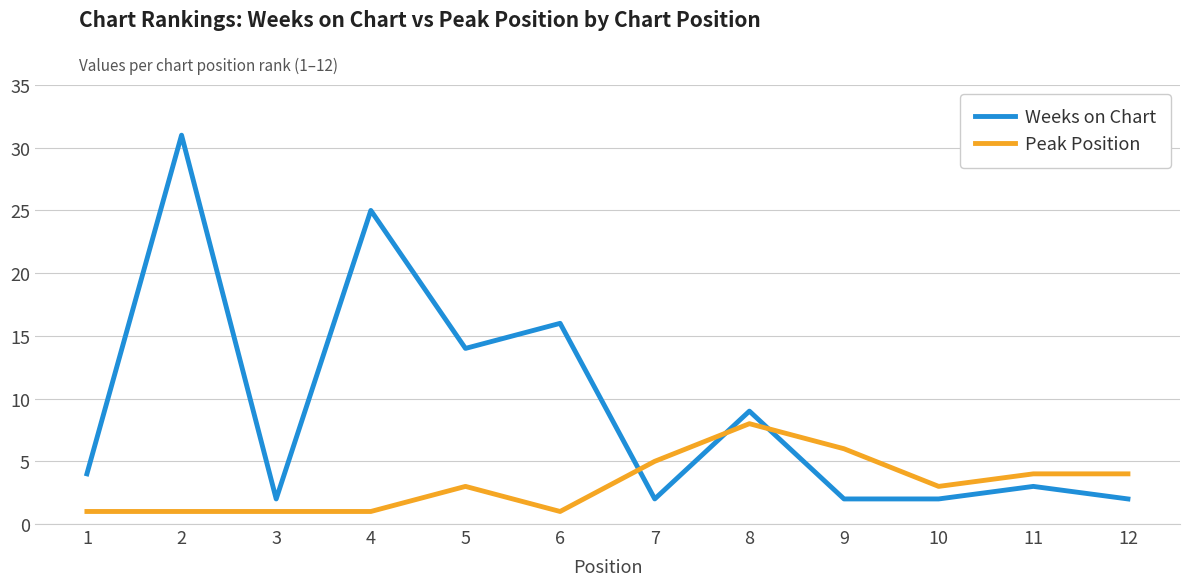

Which series has the largest range (max minus min)?

Weeks on Chart